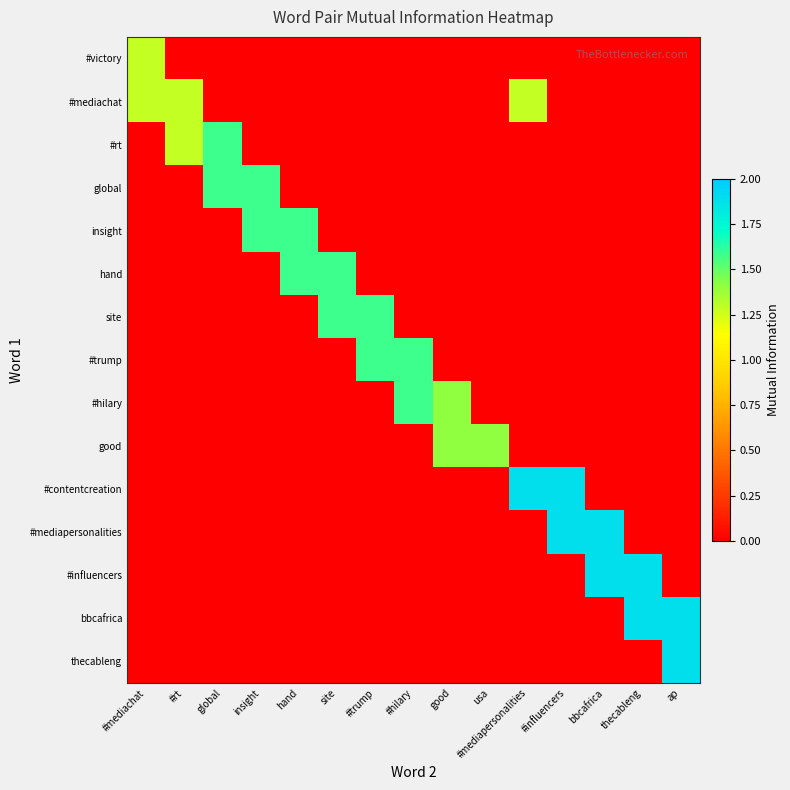

At which category is the sum across all series the highest?

#influencers